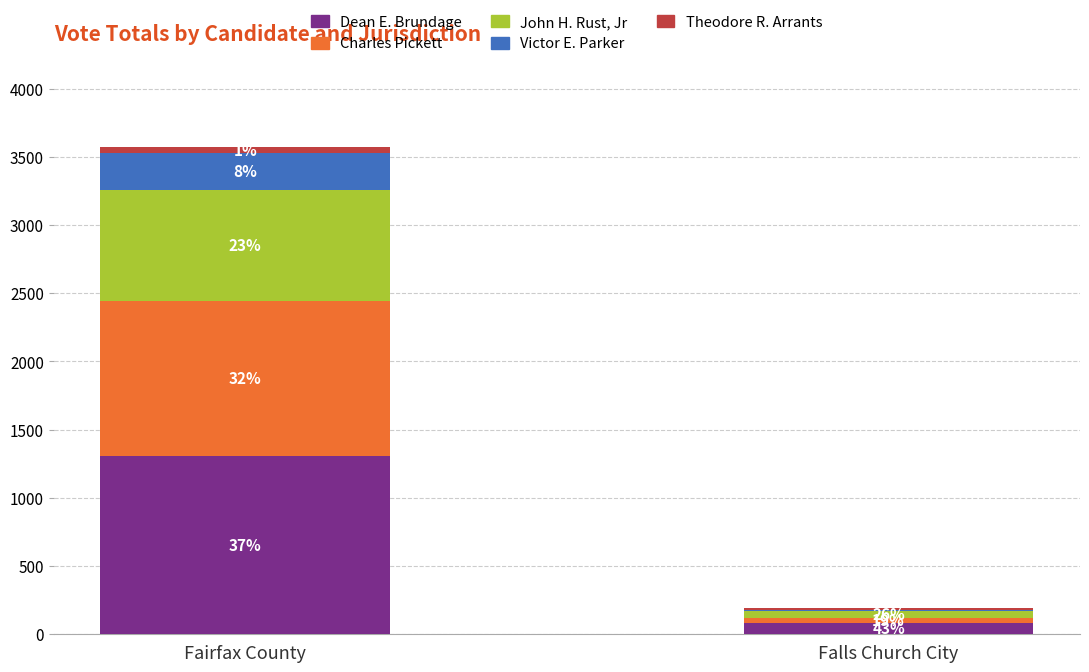

What position from the right is Fairfax County?

2